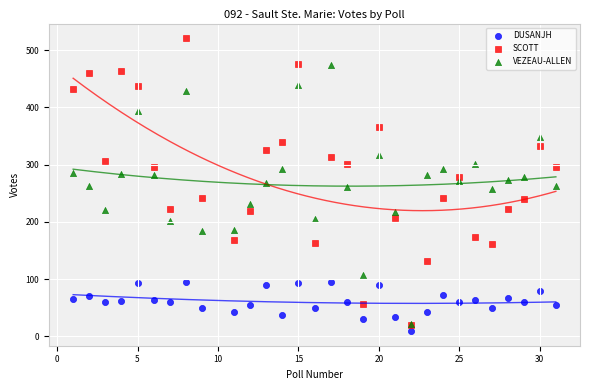

Which series reaches the maximum Y coordinate?

SCOTT